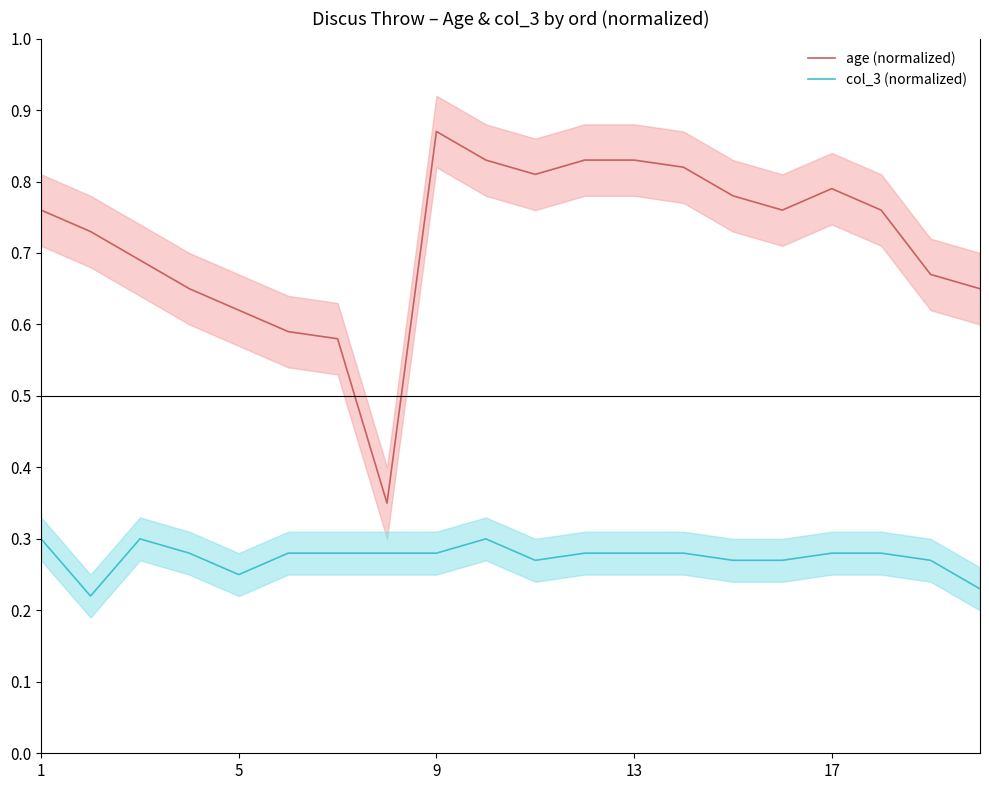

What is the maximum value shown in the chart?

0.9